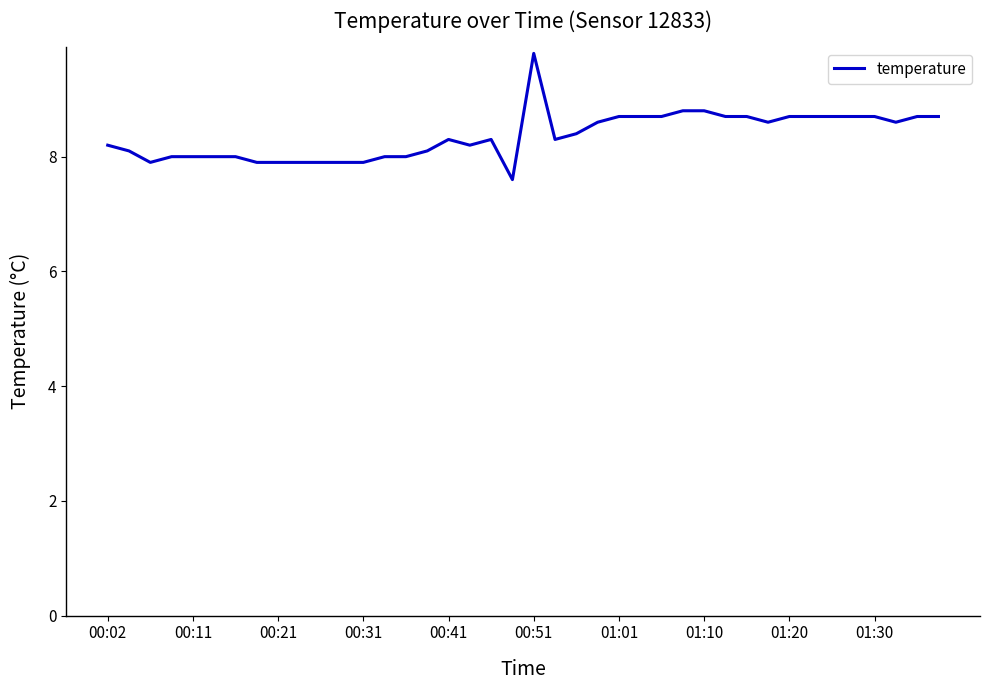

What is the minimum value shown in the chart?

7.6